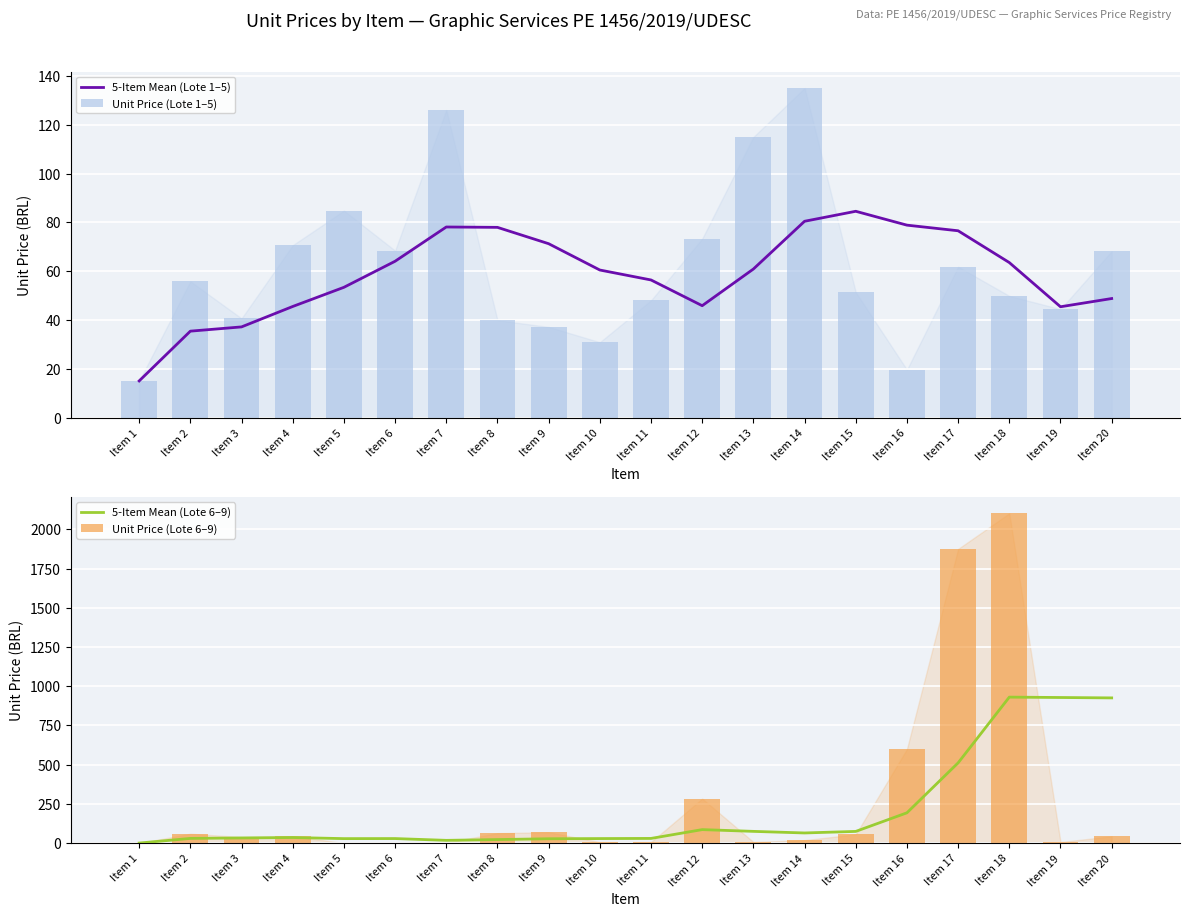

How many groups of bars are there?

20